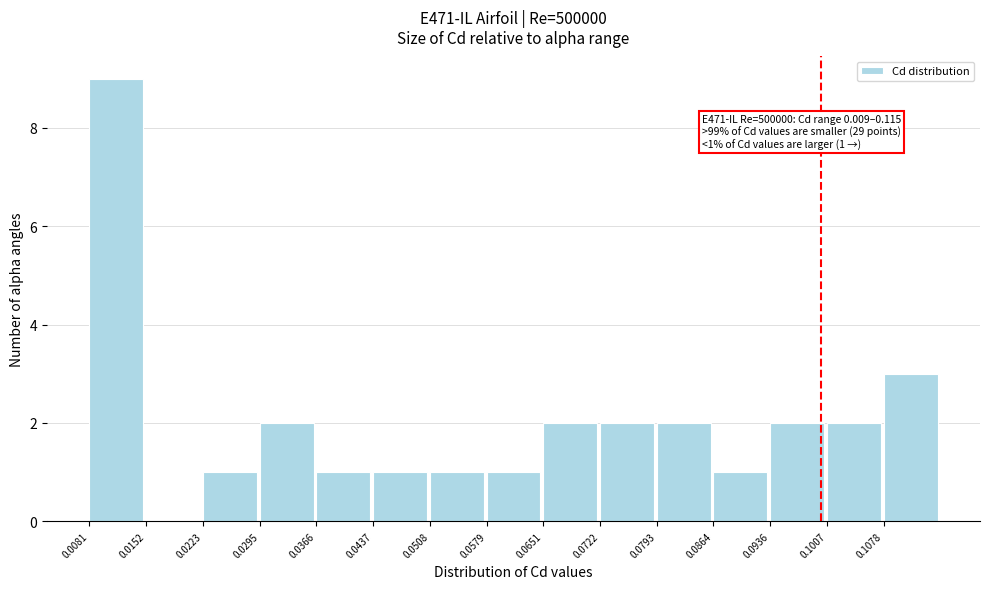

Which range on the x-axis has the tallest bar?

0.008 to 0.015